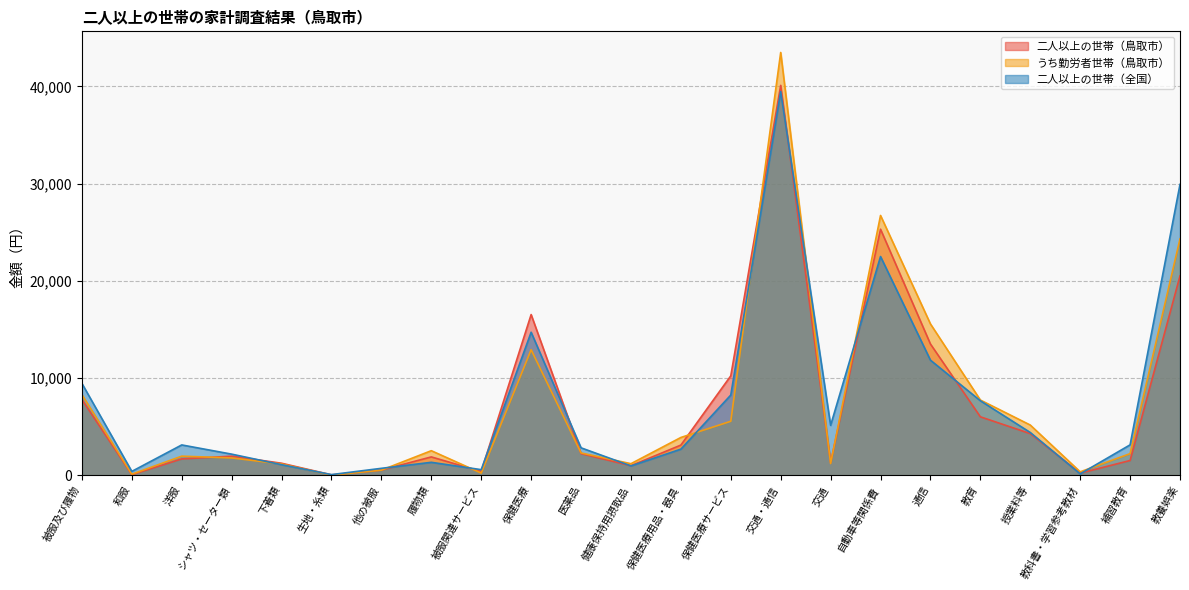

Which label corresponds to the largest value in the chart?

交通・通信